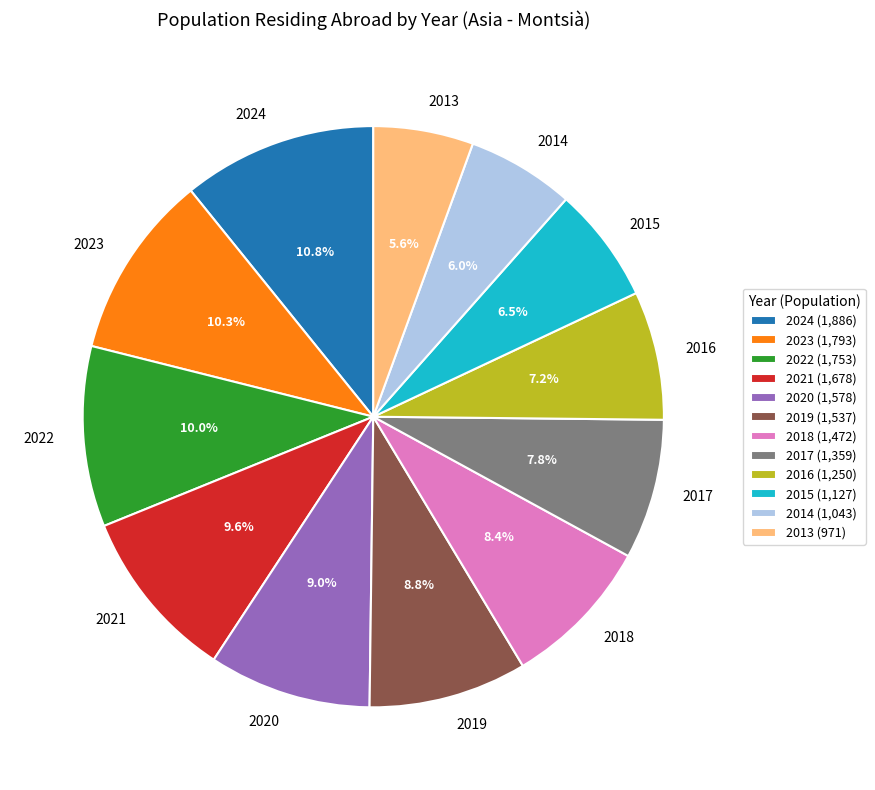

To the nearest percent, what is the difference between the 2017 and 2016 slice percentages?

1%